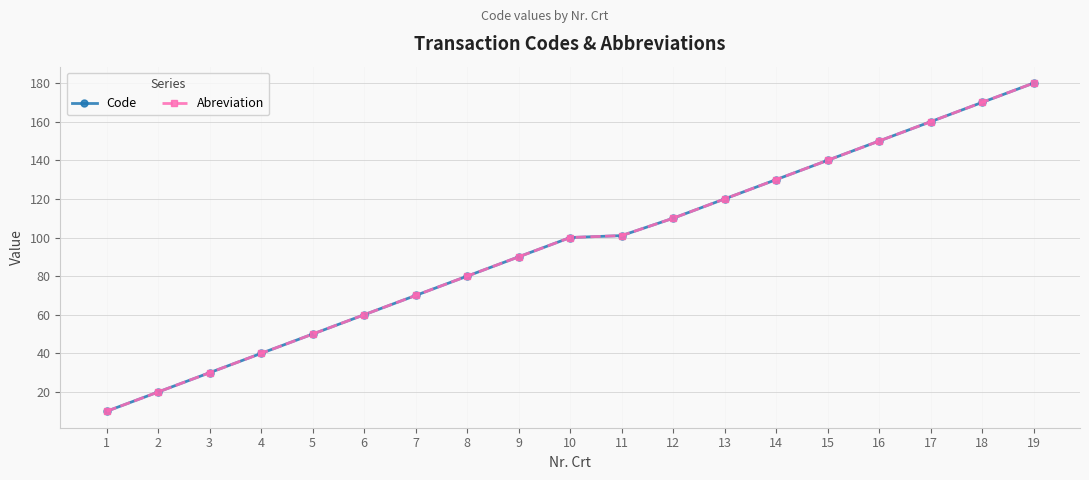

What is the minimum value shown in the chart?

10